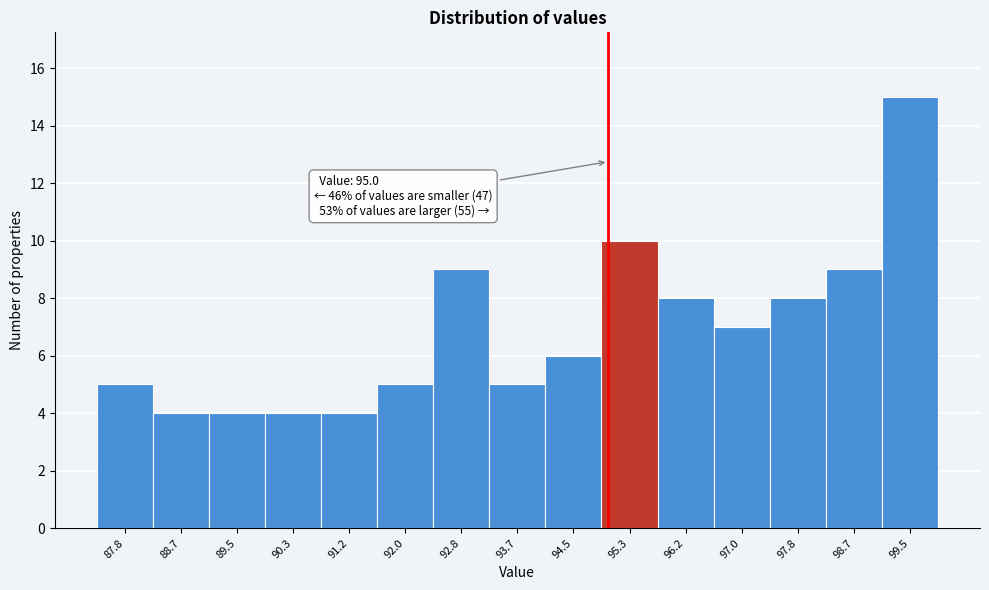

Which range on the x-axis has the tallest bar?

99.1 to 99.9